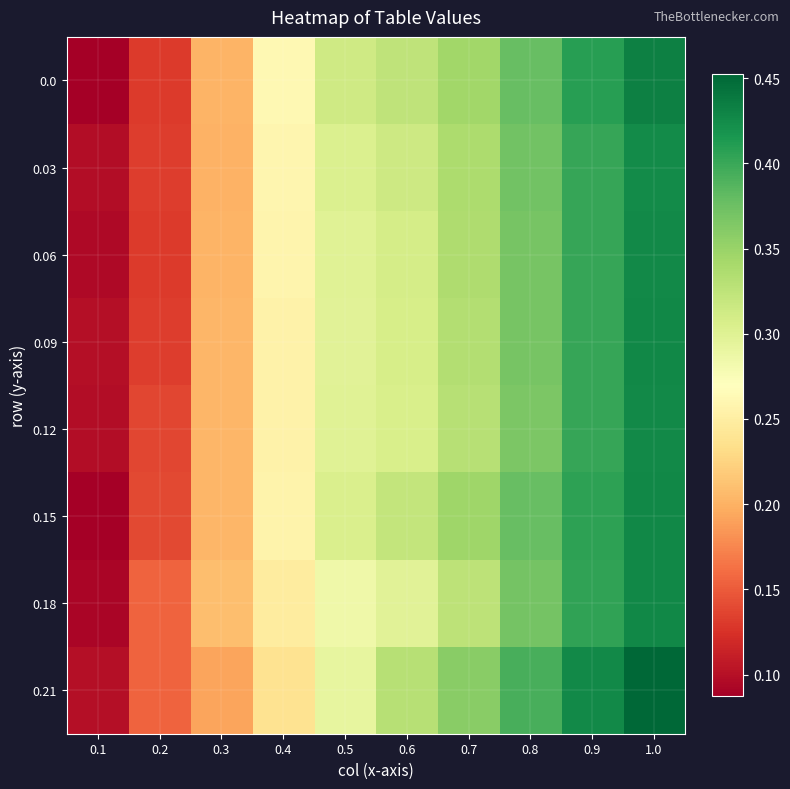

What is the greatest value displayed?

0.5